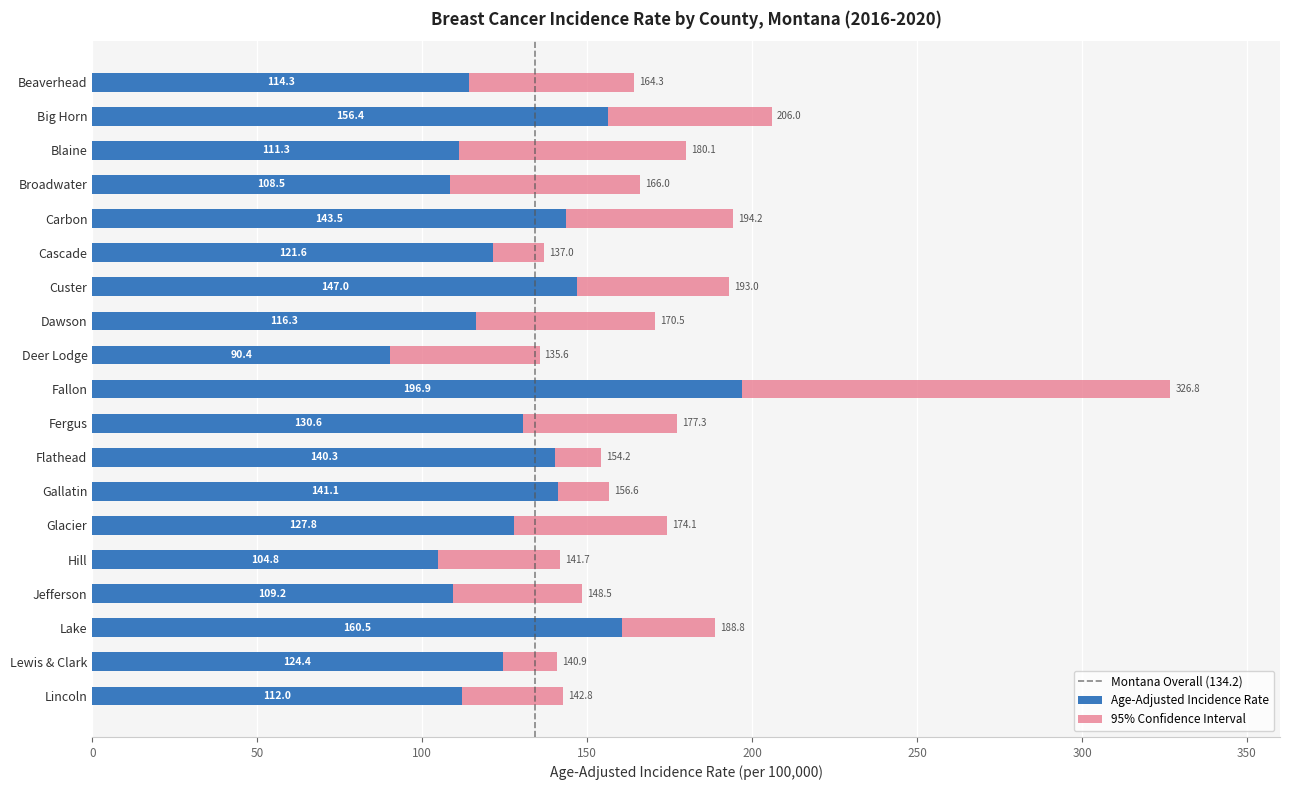

Is it true that Upper 95% CI equals 177.3 at Fergus?

True